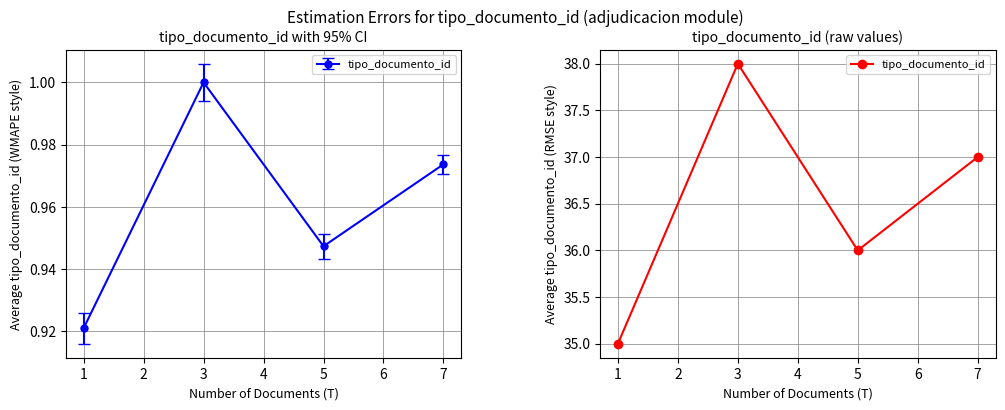

How many interior local peaks (higher than both neighbors) does the data have?

1